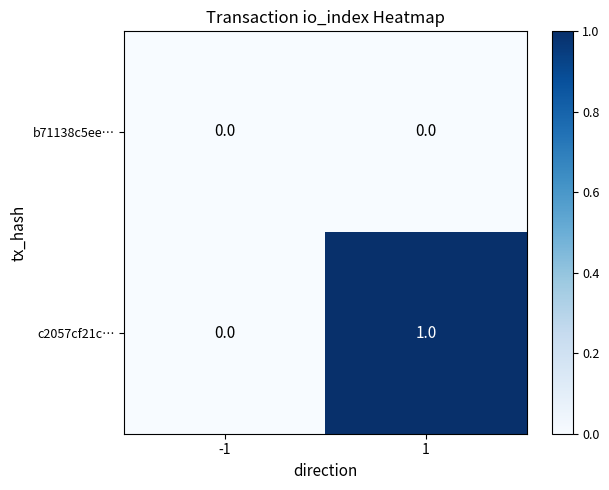

List the series in order of their overall mean, highest first.

c2057cf21c…, b71138c5ee…